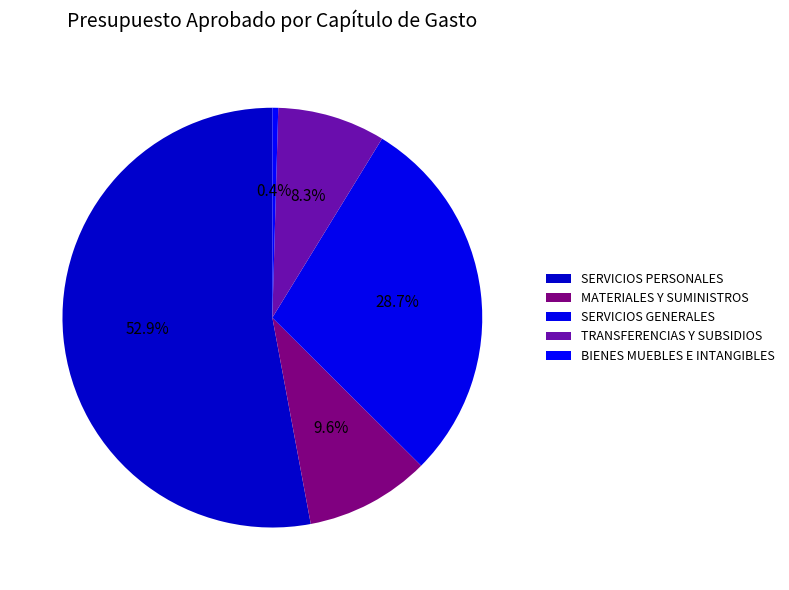

To the nearest percent, what portion does SERVICIOS GENERALES represent?

29%